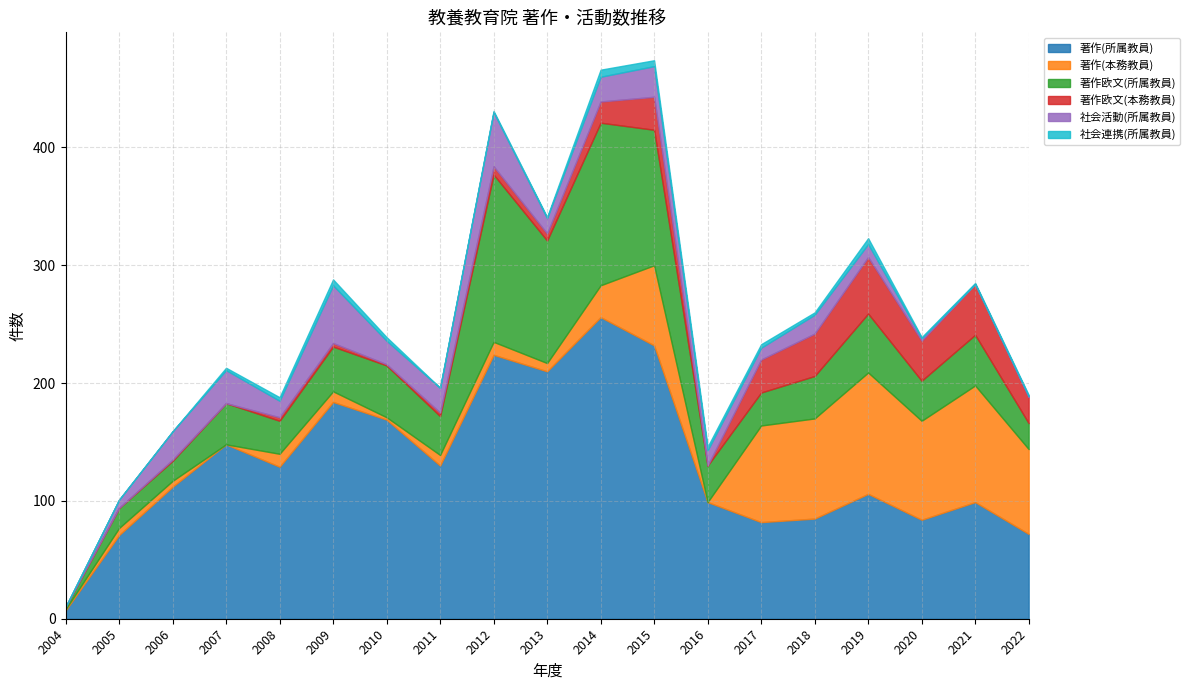

What is the total value across all series at 2011?

196